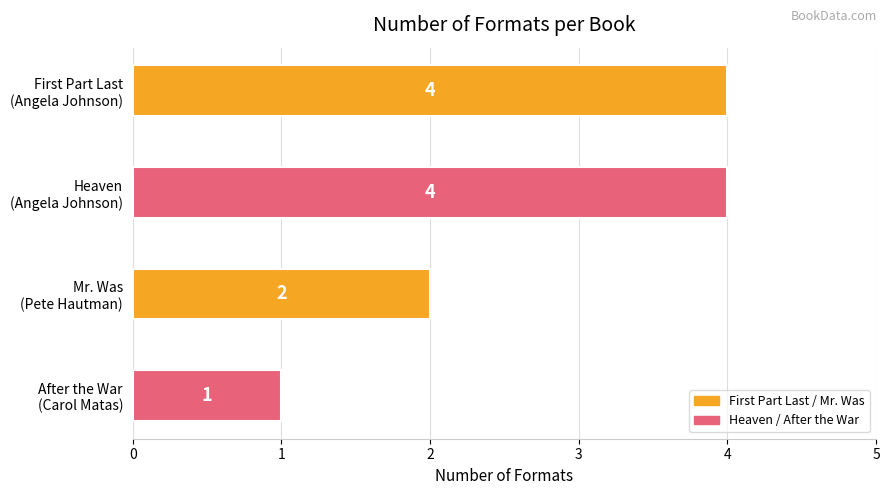

Reading top to bottom, extract all data points from this chart.

4	4	2	1